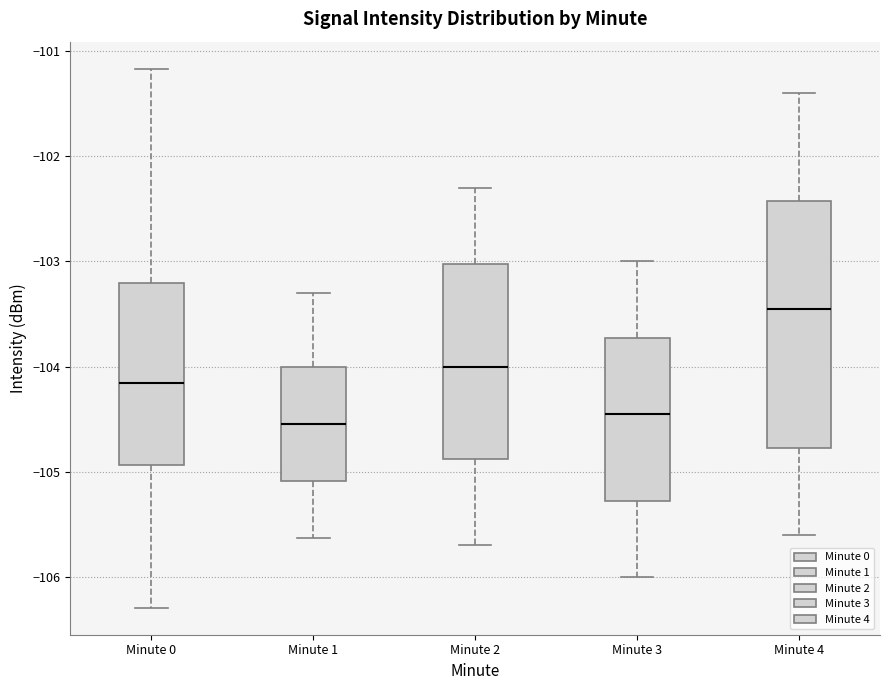

Reading left to right, transcribe this box plot: for each box, give where its median line is, the range the box spans, and where its two whiskers end, as read against the y-axis. The values are not printed on the chart, so give them approximately, as read against the axis.

Minute 0: median -104.2, box -104.9 to -103.2, whiskers -106.3 to -101.2
Minute 1: median -104.5, box -105.1 to -104.0, whiskers -105.6 to -103.3
Minute 2: median -104.0, box -104.9 to -103.0, whiskers -105.7 to -102.3
Minute 3: median -104.4, box -105.3 to -103.7, whiskers -106.0 to -103.0
Minute 4: median -103.4, box -104.8 to -102.4, whiskers -105.6 to -101.4